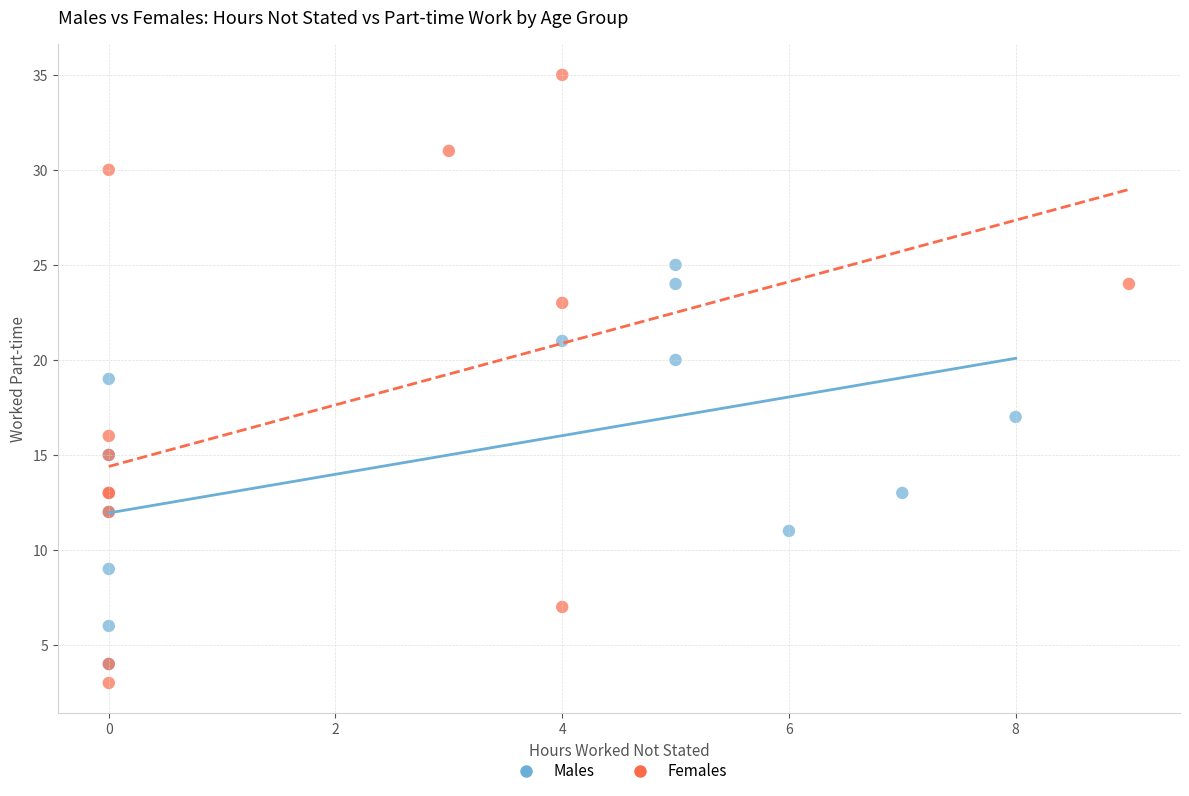

Which series reaches the maximum Y coordinate?

Females